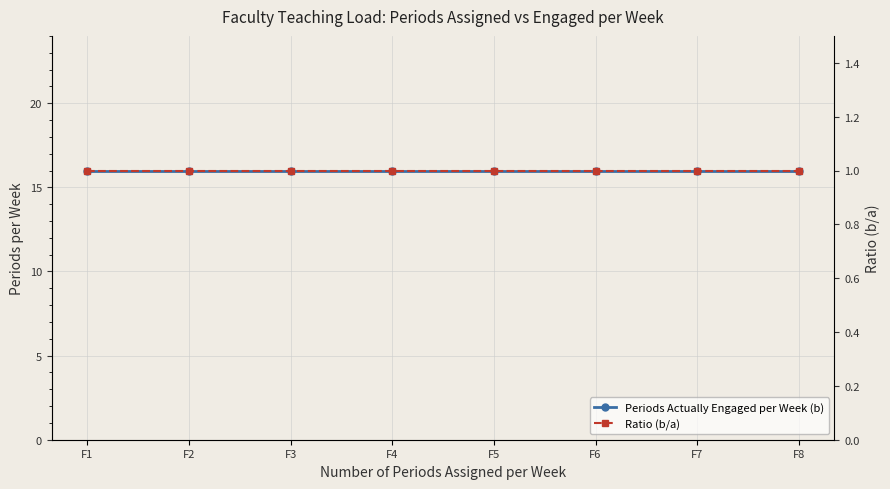

How many categories are shown in the chart?

8